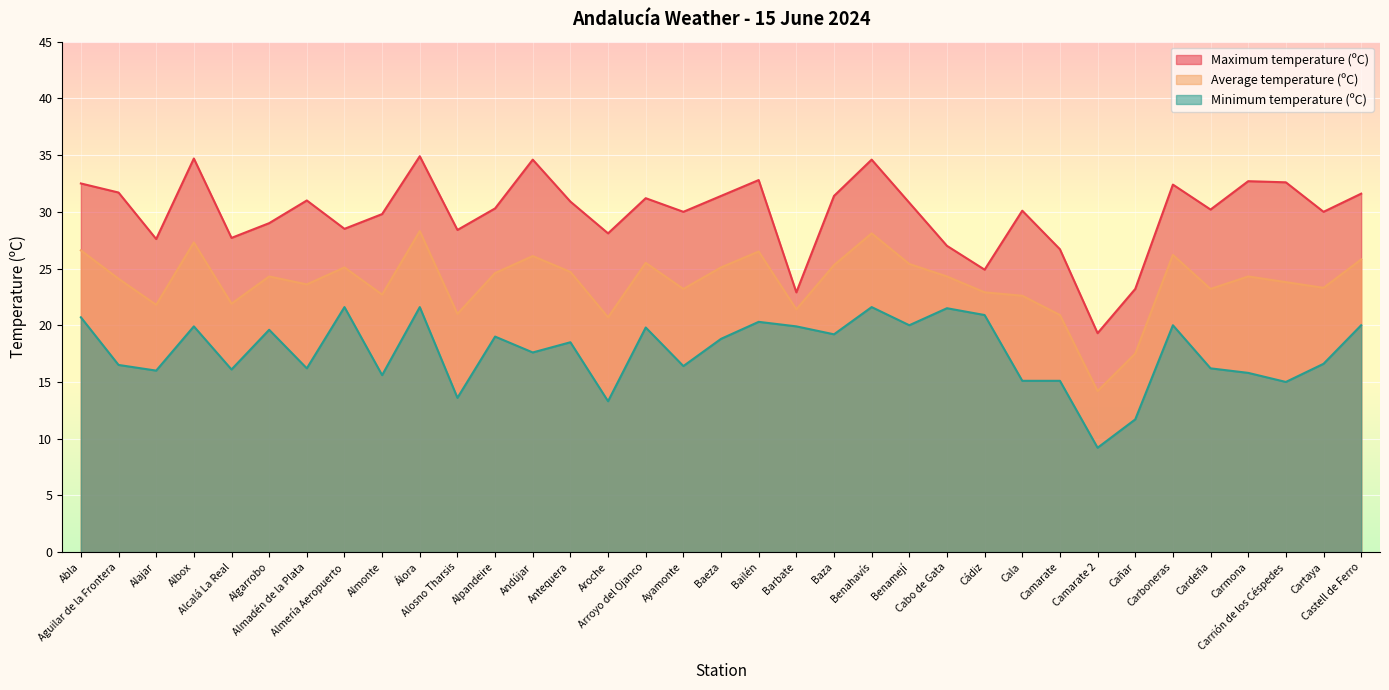

Which has a higher value, Cañar or Benamejí?

Benamejí